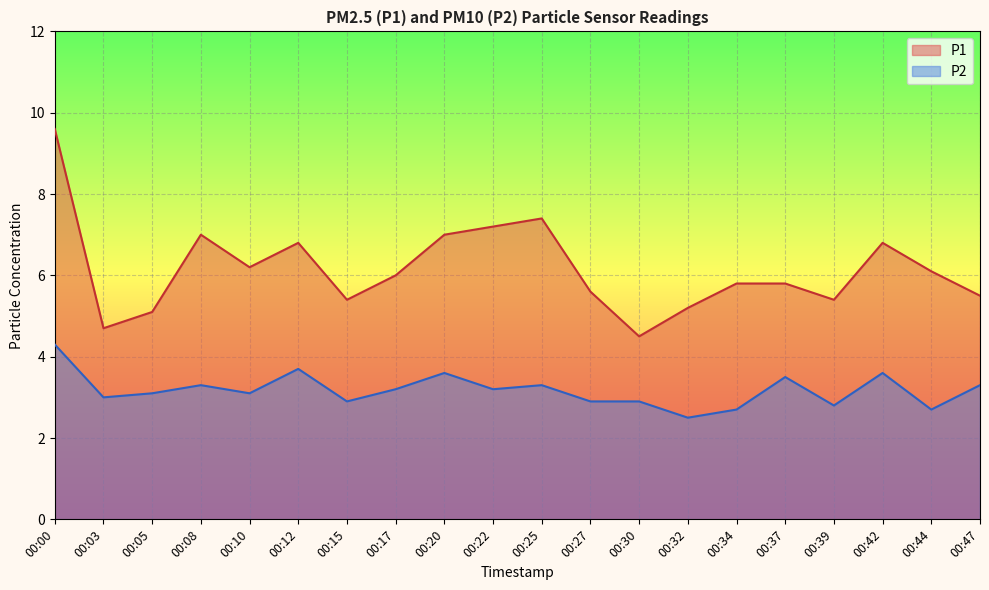

Rank the series at 00:44 from lowest to highest value.

P2, P1